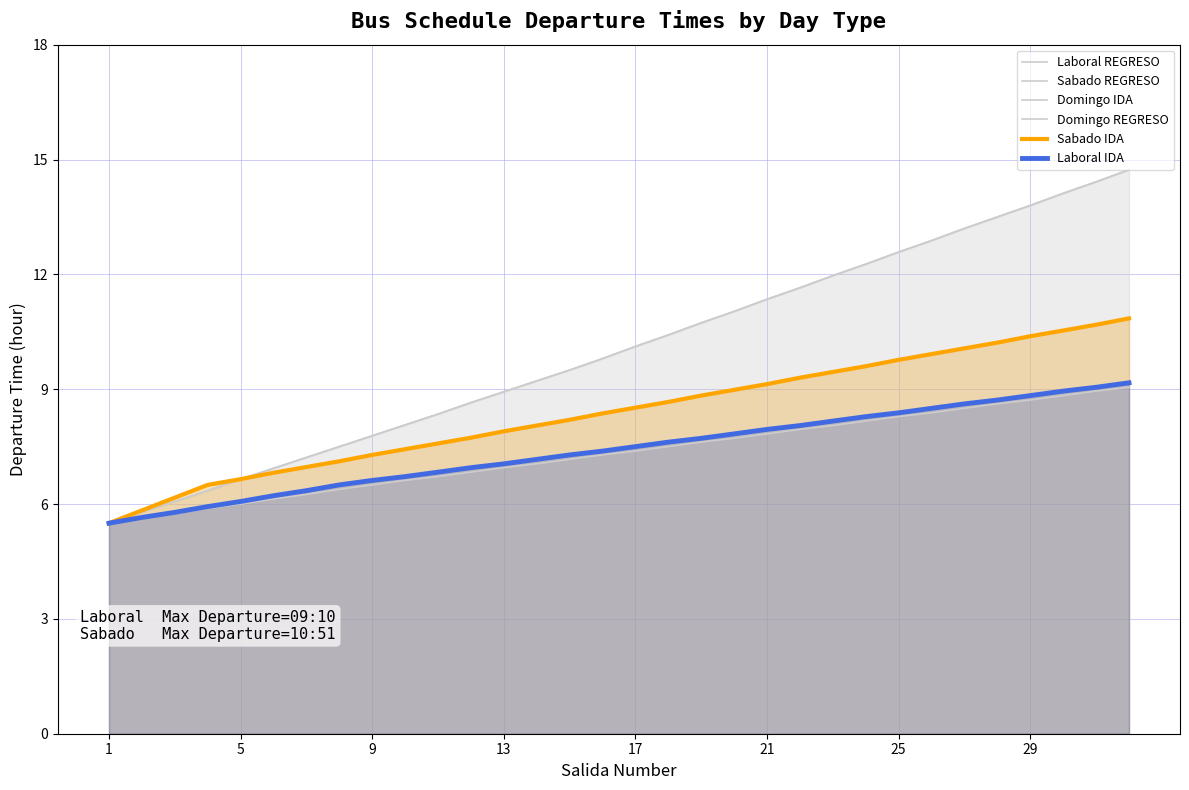

Is it true that Domingo REGRESO equals 20.5 at 30?

False